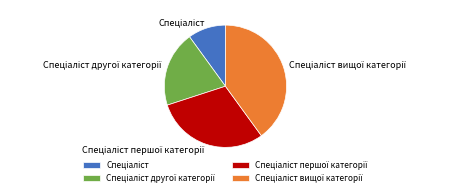

Does any single category account for the majority?

No